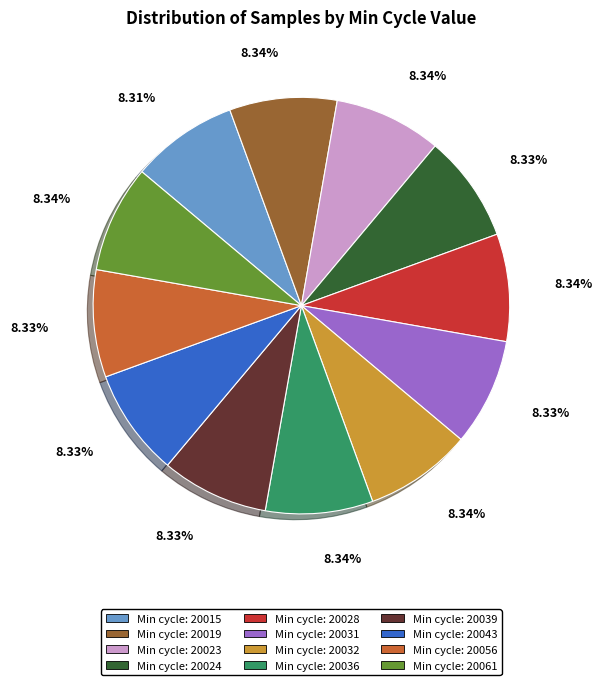

Is there any slice that represents more than half of the pie?

No